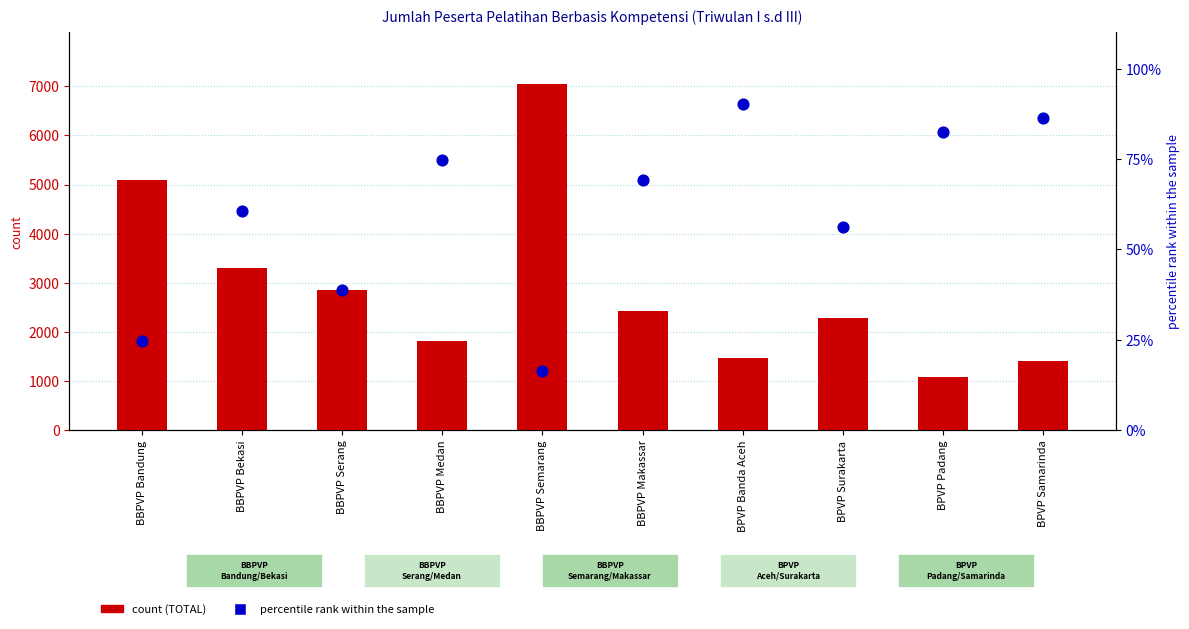

Which series has the largest Y range (max minus min)?

TOTAL (count)